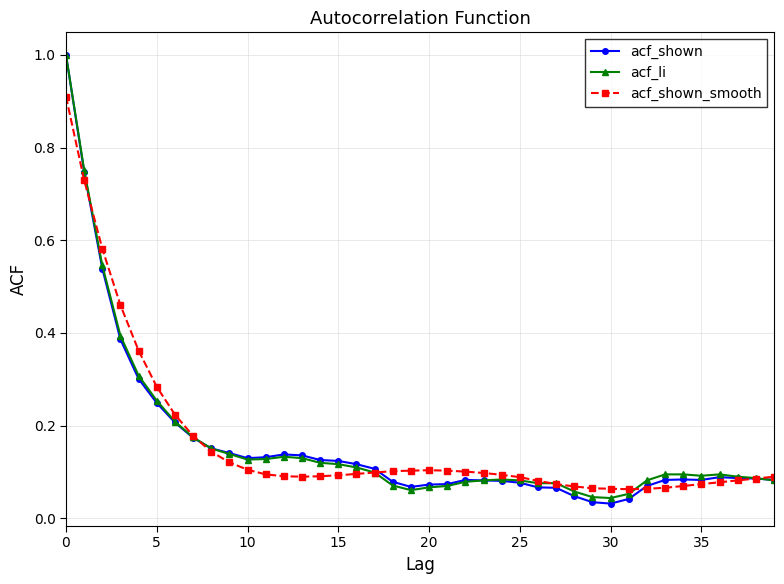

True or false: acf_li has more than 1 interior local peaks.

True